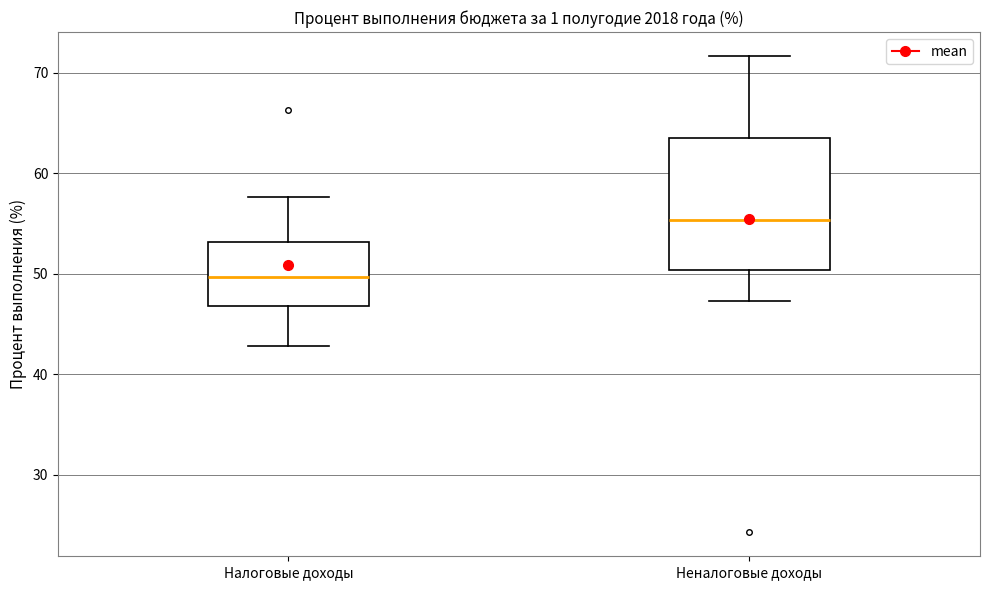

Reading left to right, transcribe this box plot: for each box, give where its median line is, the range the box spans, and where its two whiskers end, as read against the y-axis. The values are not printed on the chart, so give them approximately, as read against the axis.

Налоговые доходы: median 50, box 47 to 53, whiskers 43 to 58
Неналоговые доходы: median 55, box 50 to 64, whiskers 47 to 72